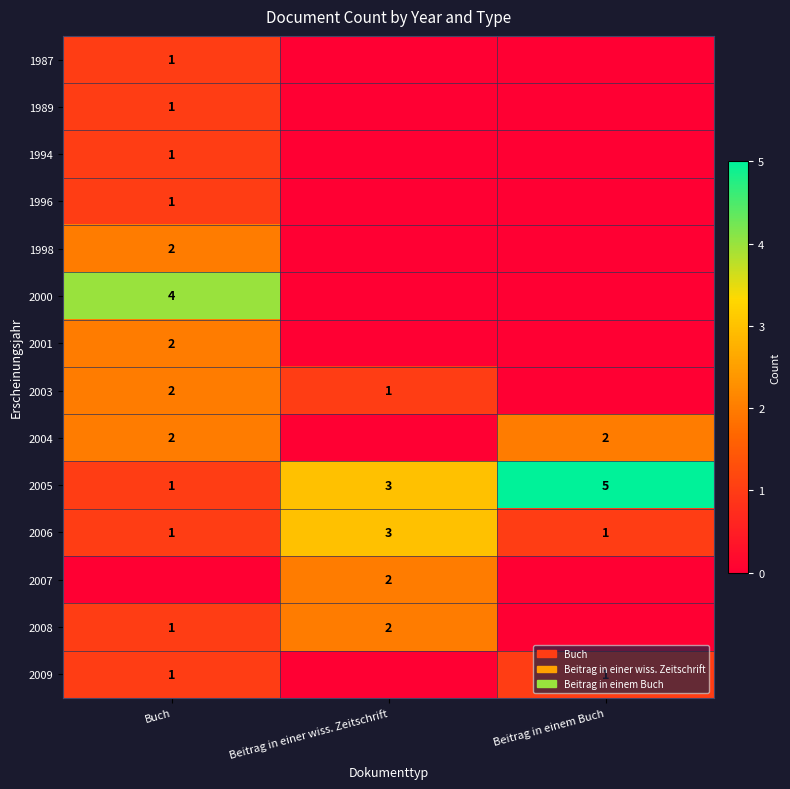

At which label is 2005 closest to 3?

Beitrag in einer wiss. Zeitschrift